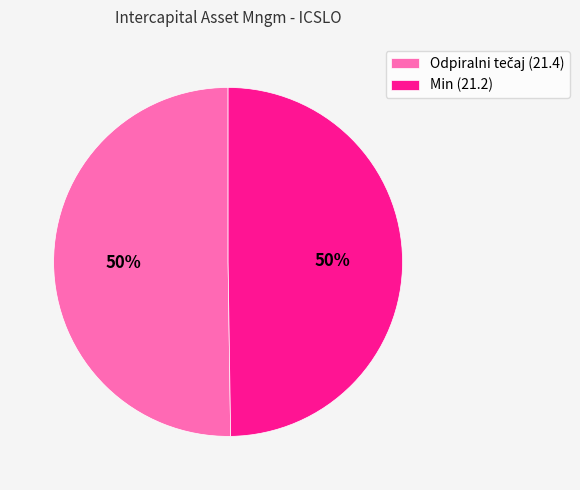

Count the number of slices in the pie.

2